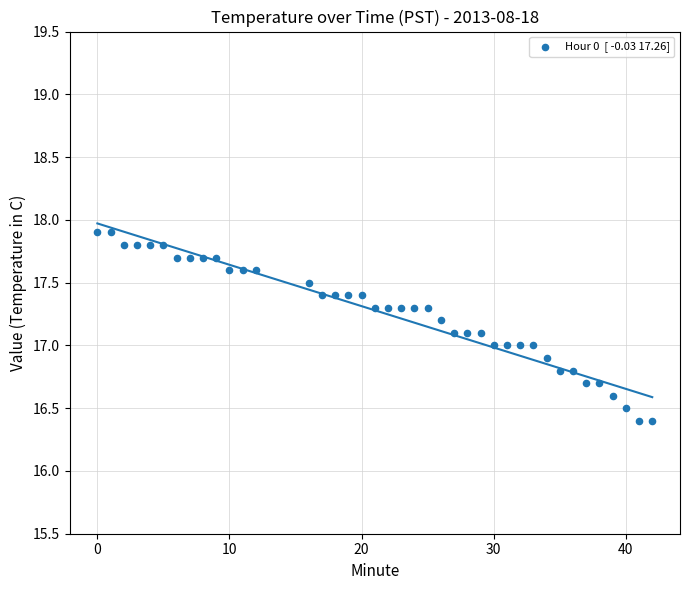

What is the range of X values (max minus min)?

42.0